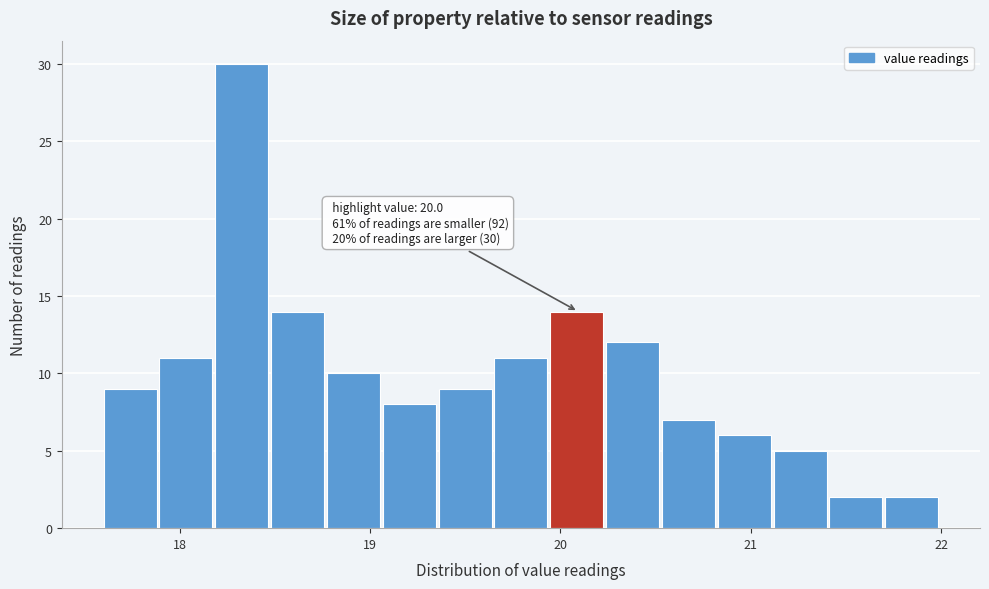

Around what value on the x-axis is the tallest bar? Give the approximate position of its centre, as read against the axis.

18.3